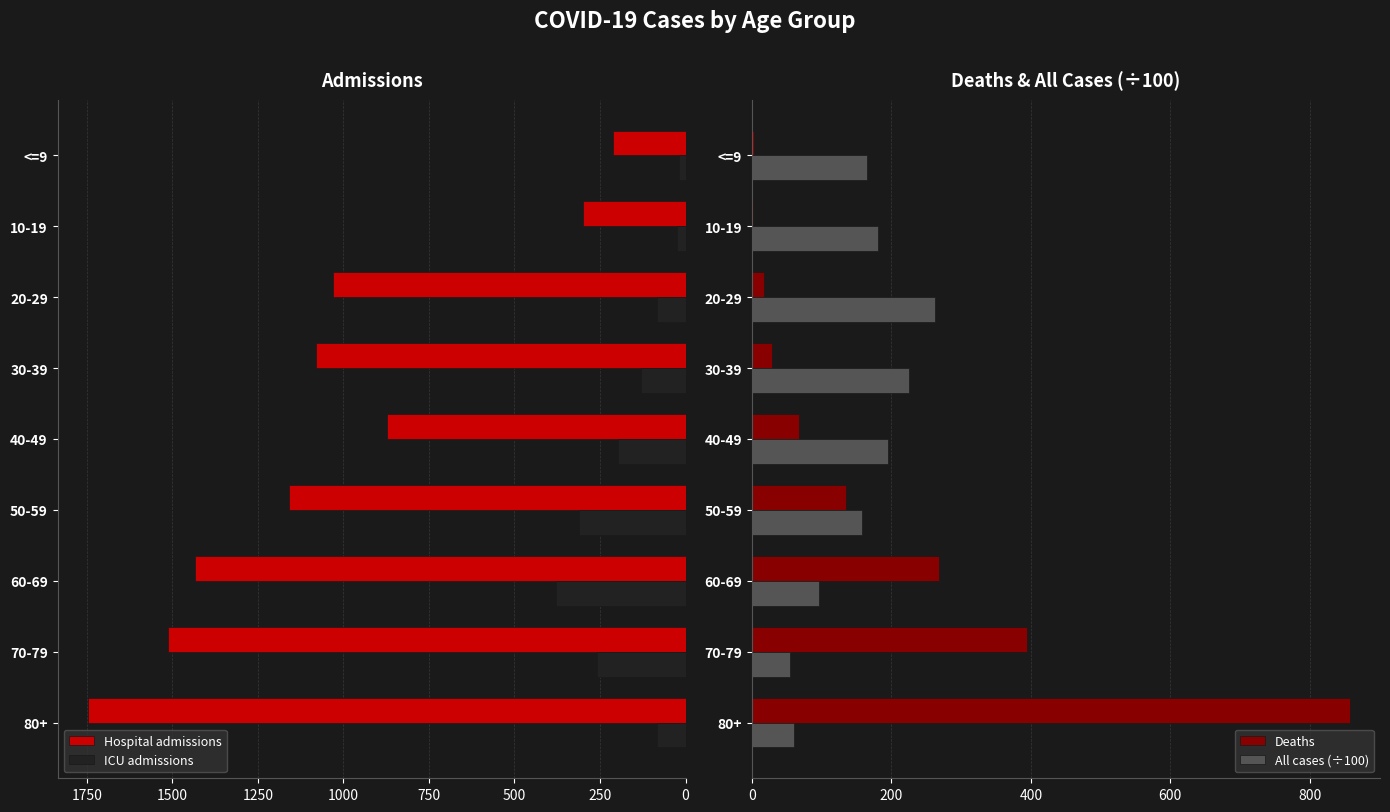

At which label does Deaths reach its peak?

80+